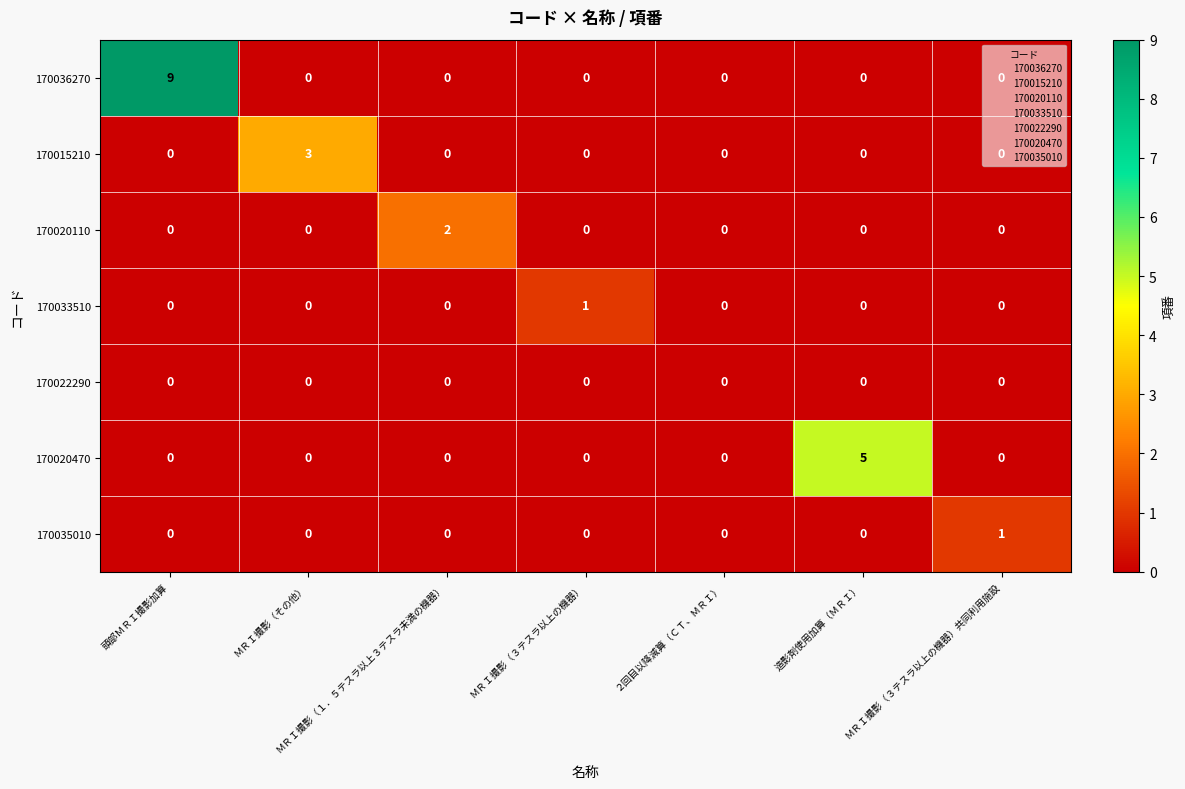

How many 170020110 values are between 0 and 1?

6